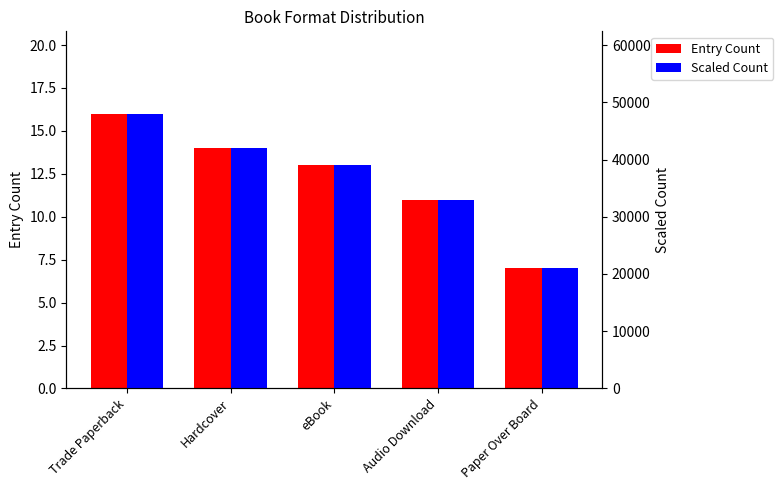

At how many categories does at least one series exceed 41437?

2